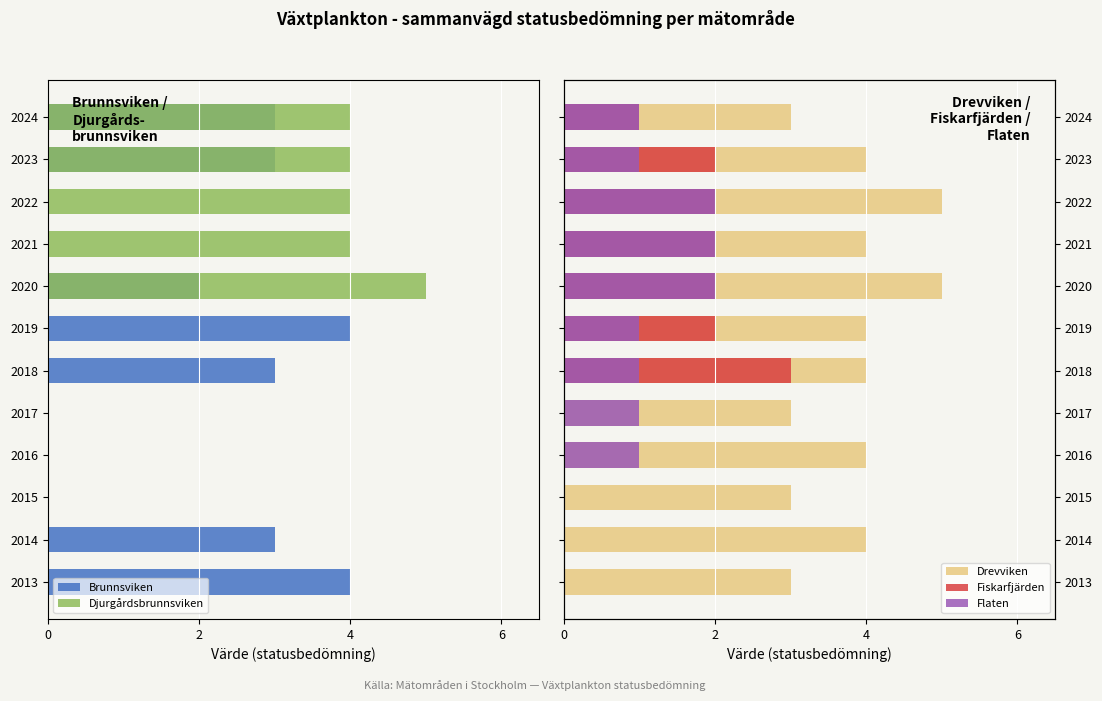

What is the maximum value shown in the chart?

5